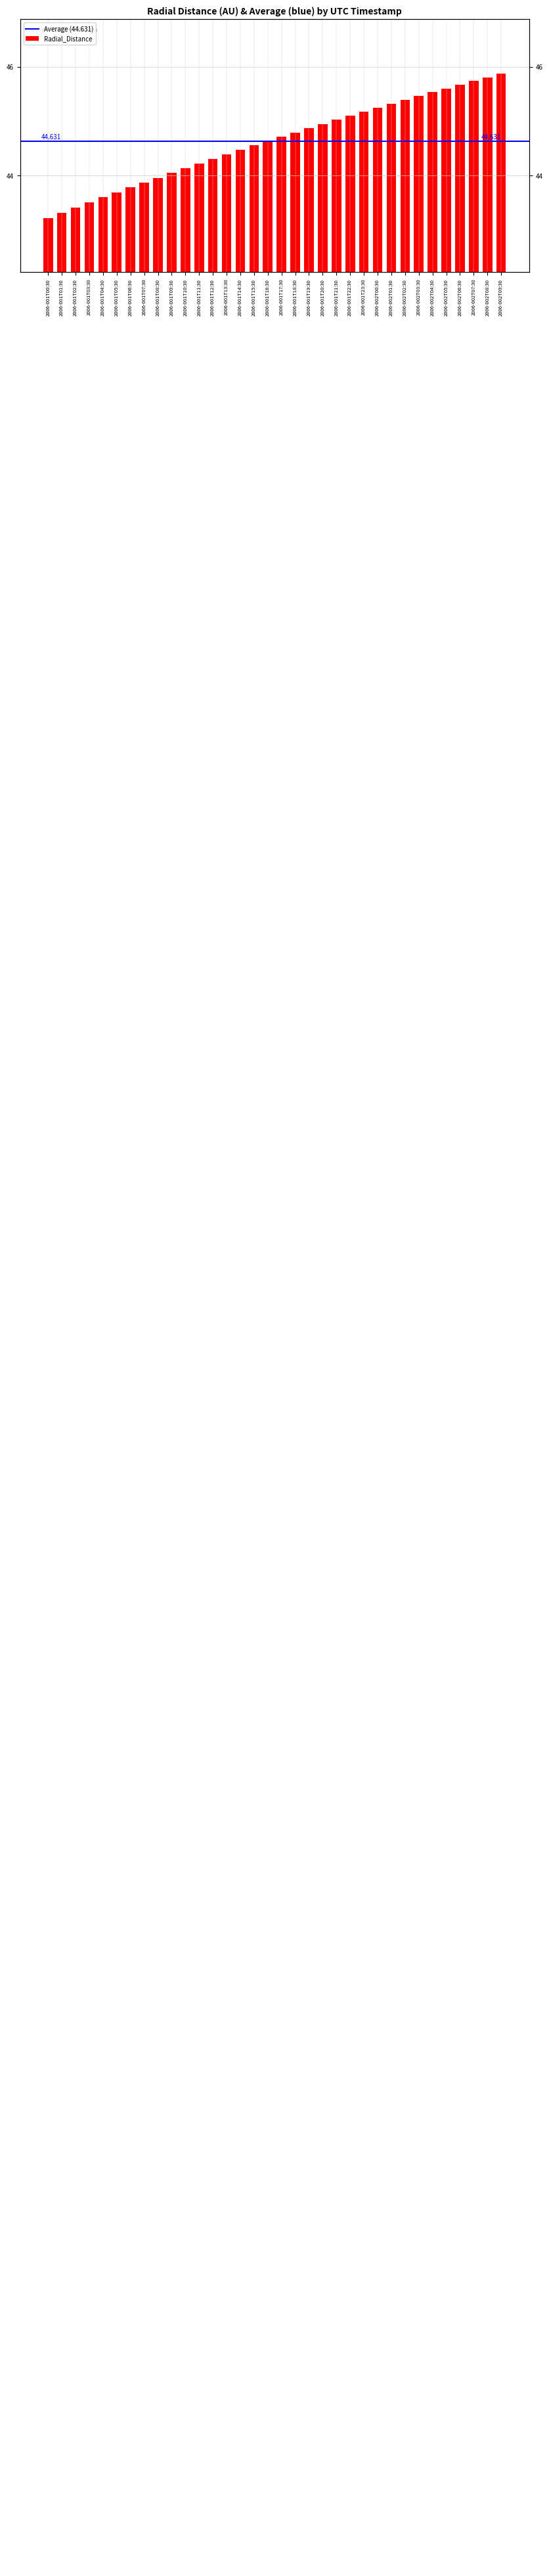

The value at 2006-001T23:30 is 45.2. True or false?

True